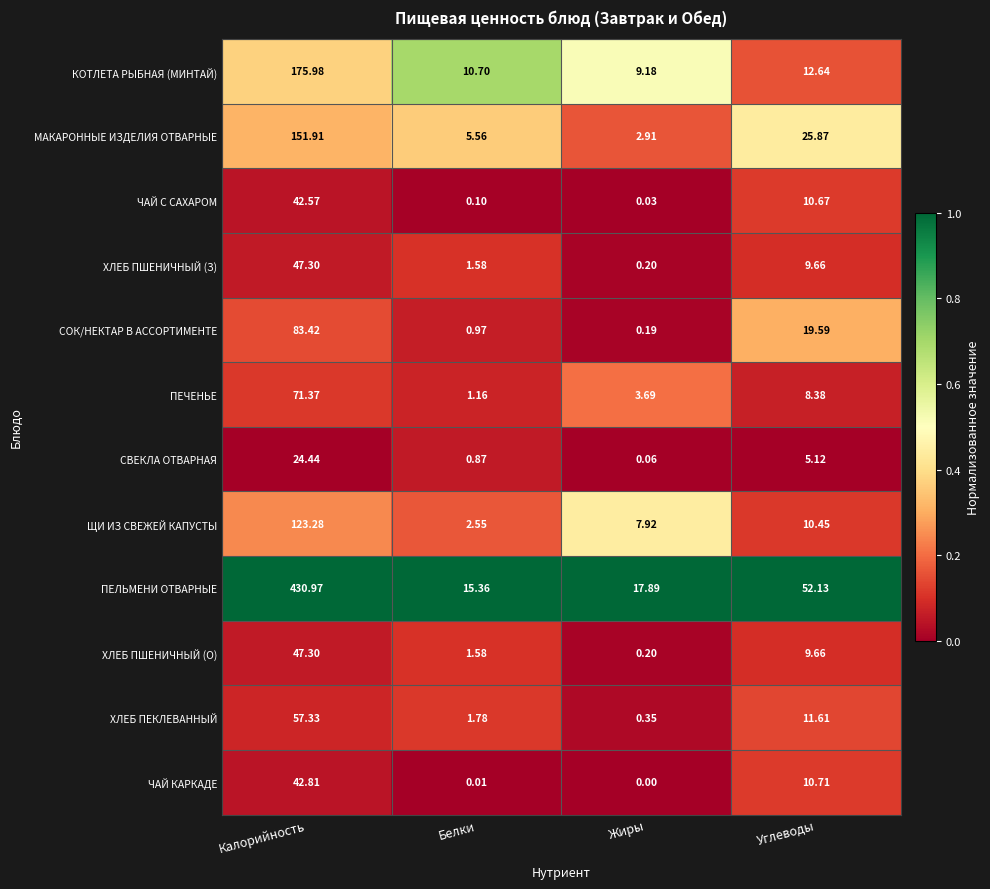

Rank the categories by ПЕЛЬМЕНИ ОТВАРНЫЕ value from lowest to highest.

Белки, Жиры, Углеводы, Калорийность